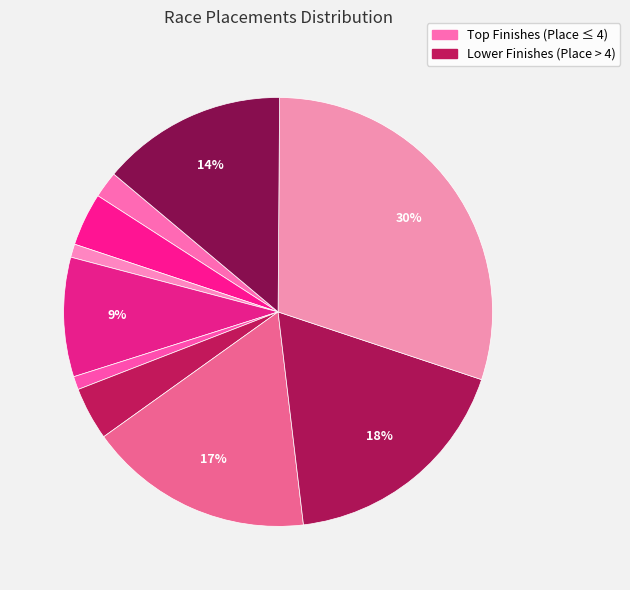

To the nearest percent, what is the difference between the largest and smallest slice percentages?

29%